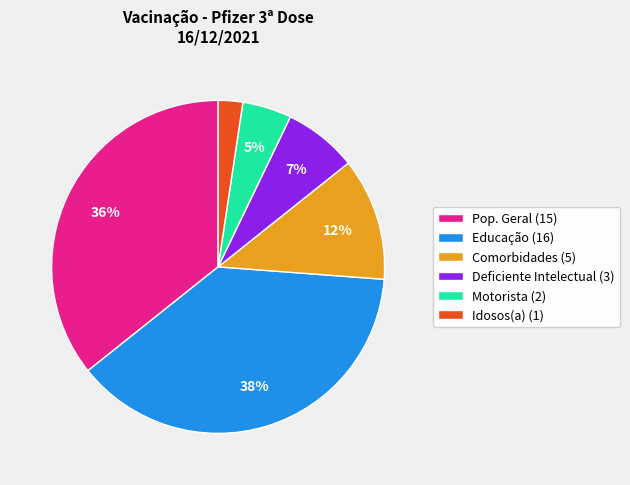

Is there a majority slice in this chart?

No